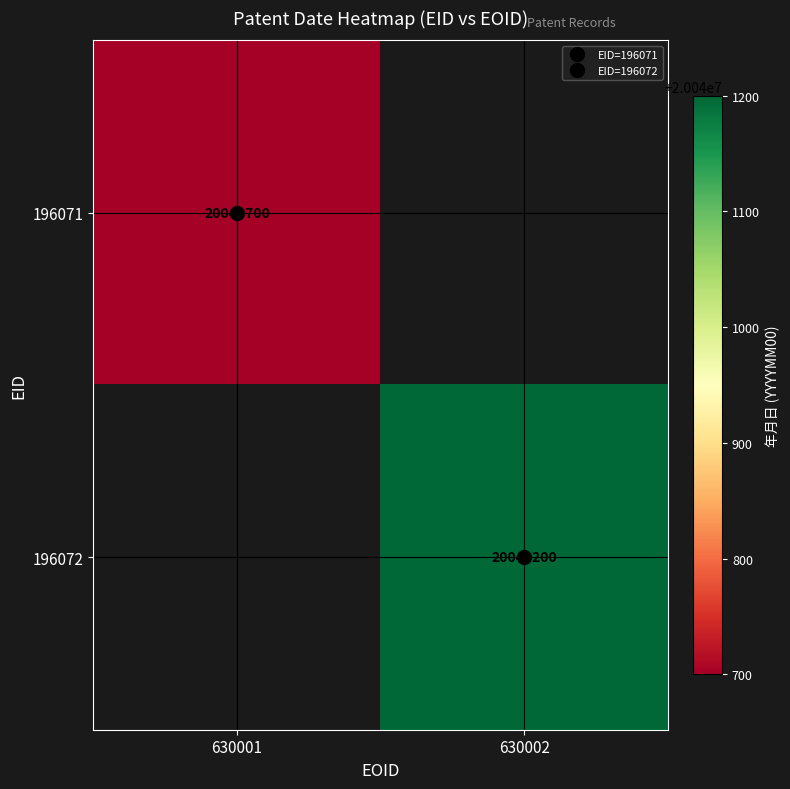

List the labels in order of 196072 value, largest first.

630001, 630002